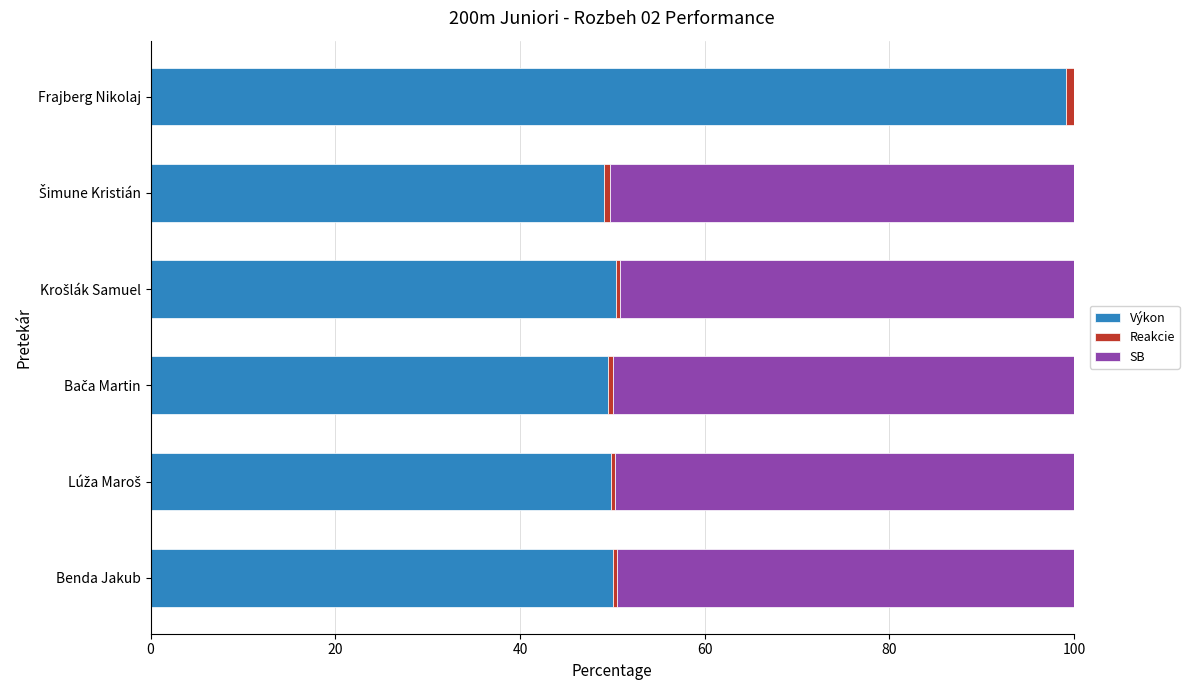

Which category has the highest value in the Výkon series?

Frajberg Nikolaj